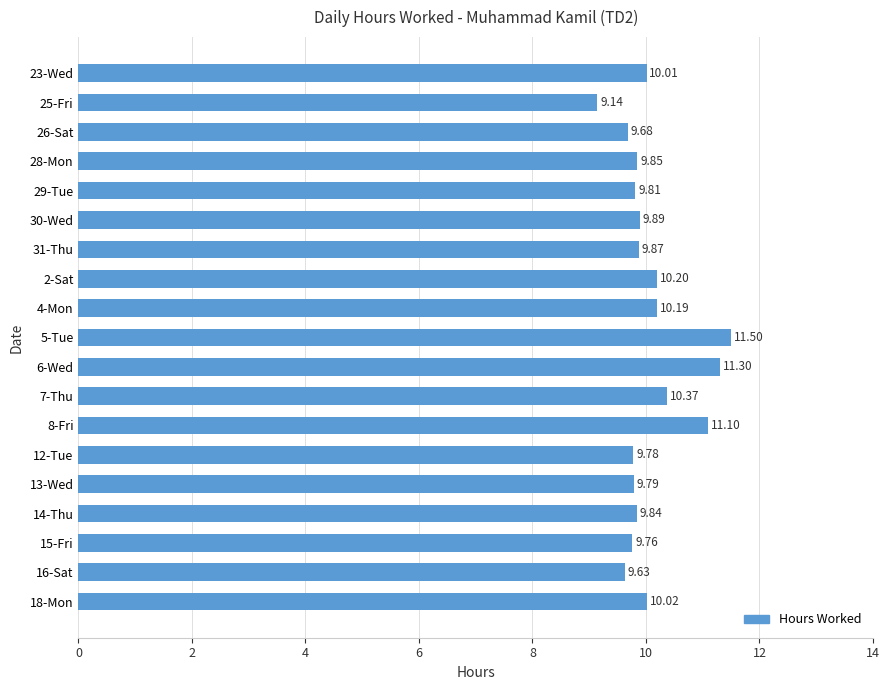

What is the difference between the values at 15-Fri and 5-Tue?

1.7